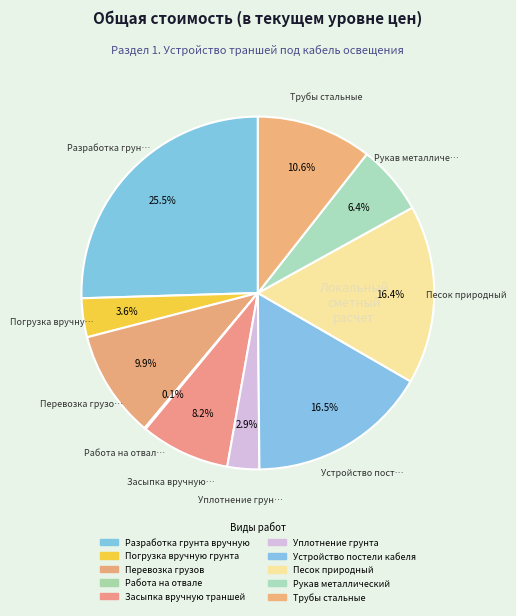

Does any single category account for the majority?

No